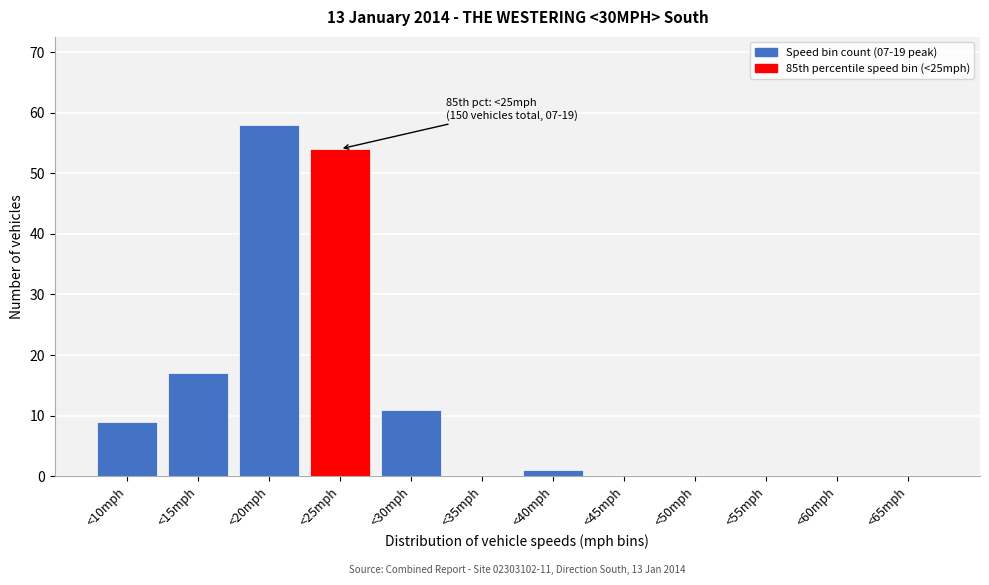

Reading left to right, what are all the values shown in this chart?

<10mph=9	<15mph=17	<20mph=58	<25mph=54	<30mph=11	<35mph=0	<40mph=1	<45mph=0	<50mph=0	<55mph=0	<60mph=0	<65mph=0